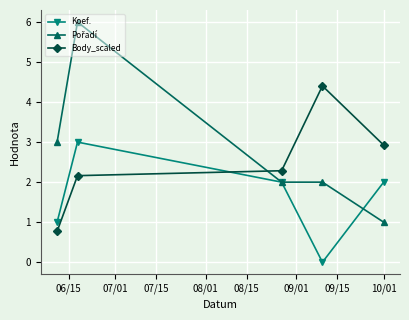

What is the value of the Koef. point at the 2nd from the left?

3.0